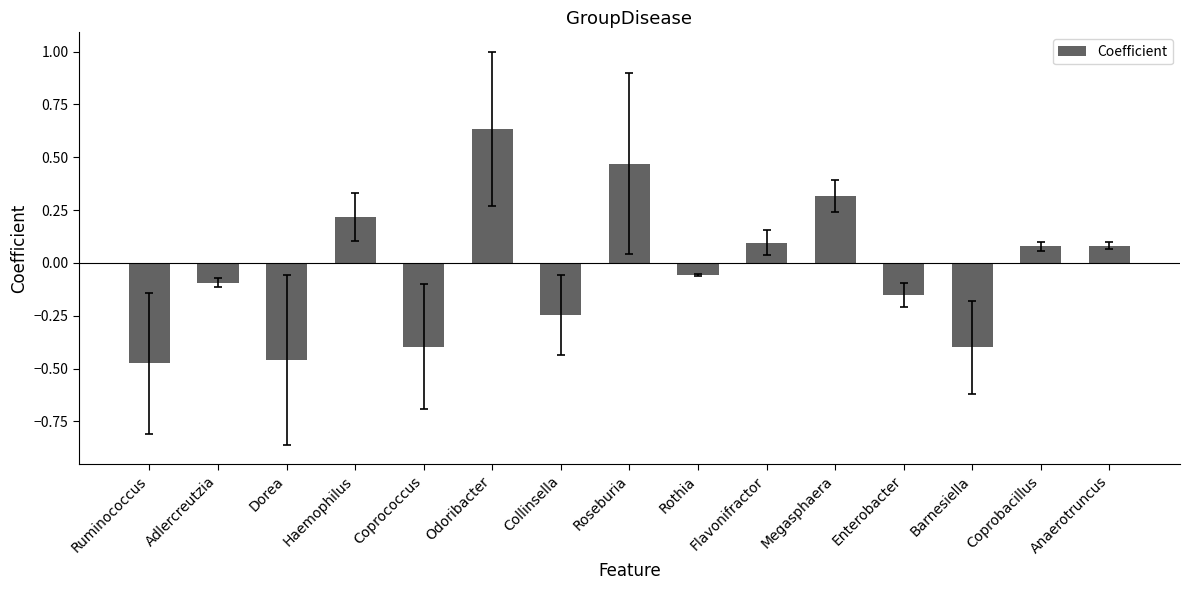

What position from the right is Ruminococcus?

15